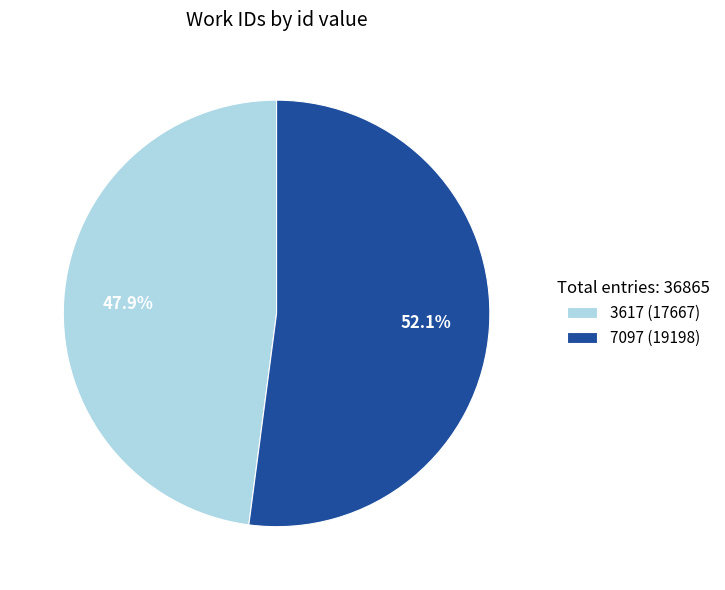

What is the ratio of the value at 7097 (19198) to the value at 3617 (17667)?

1.1